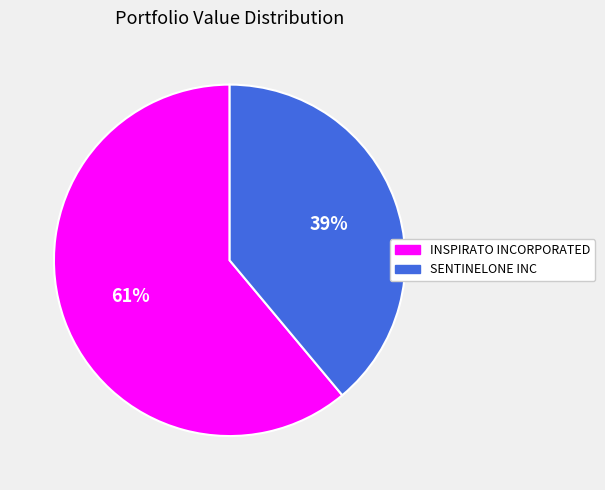

Which category accounts for the majority?

INSPIRATO INCORPORATED